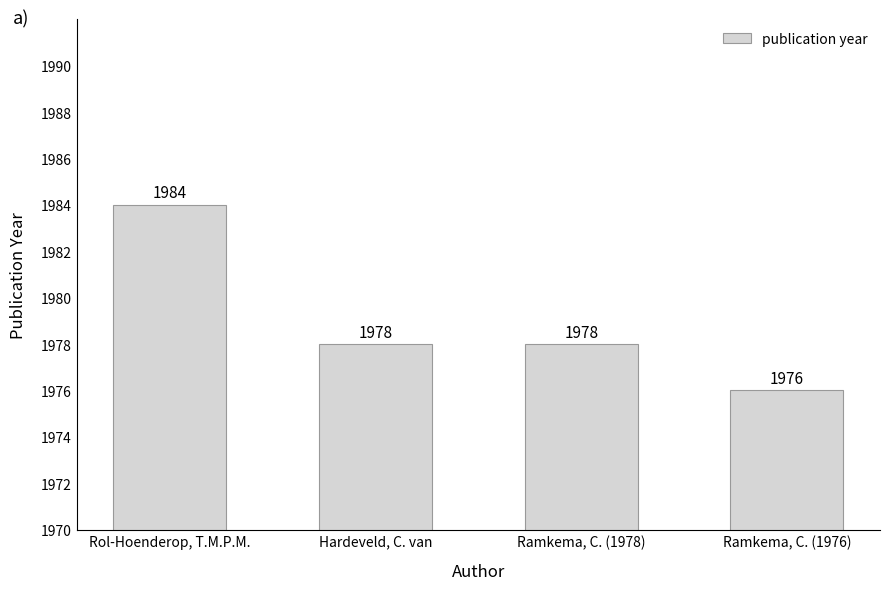

Does the chart contain any negative values?

No